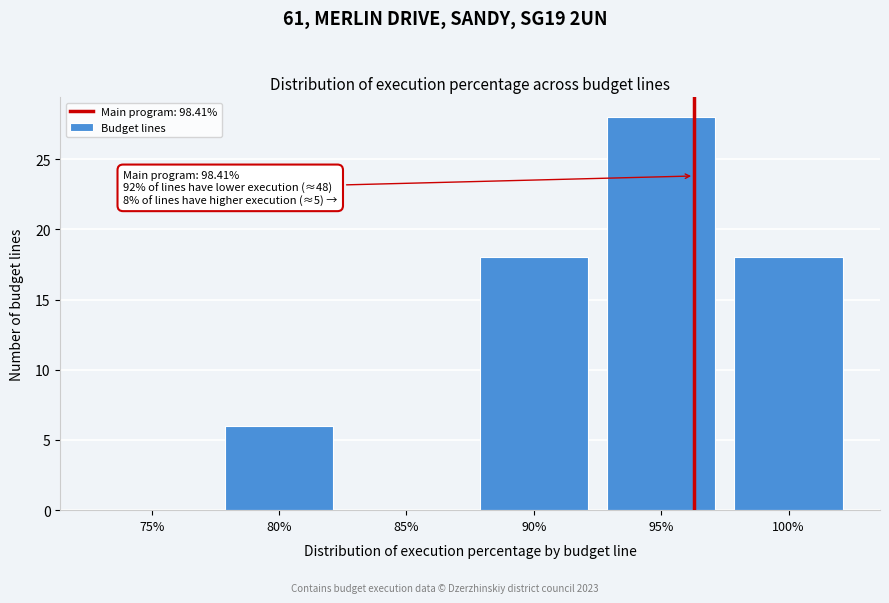

Reading left to right, extract all data points from this chart.

75%=0	80%=6	85%=0	90%=18	95%=28	100%=18